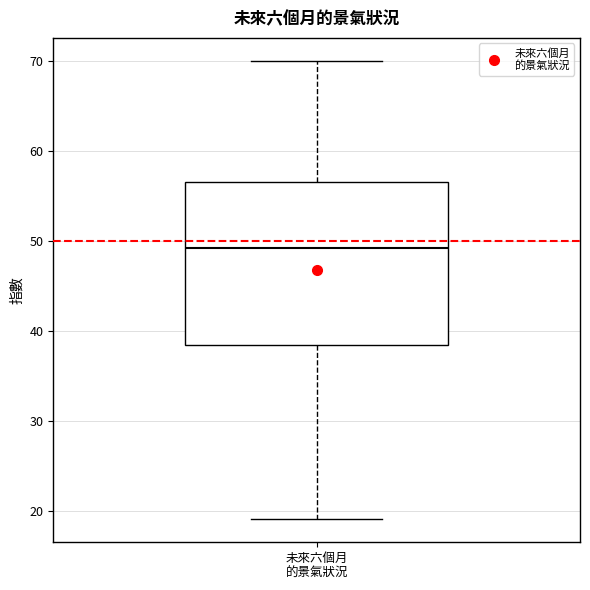

Read this box plot against the y-axis: the position of the median line, the range covered by the box, and the ends of both whiskers. The values are not printed on the chart, so give them approximately, as read against the axis.

median 49, box 39 to 57, whiskers 19 to 70